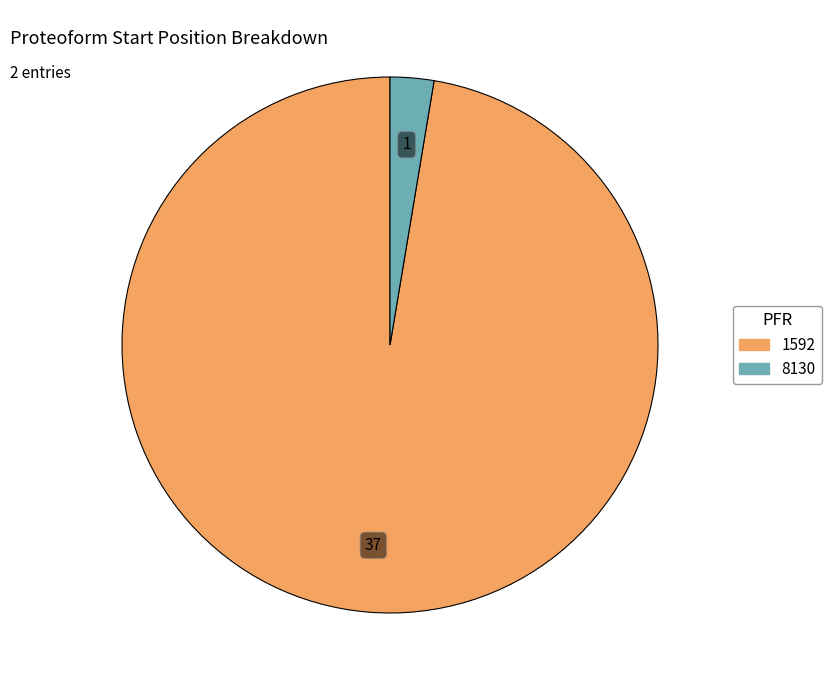

Which has a higher value, 1592 or 8130?

1592